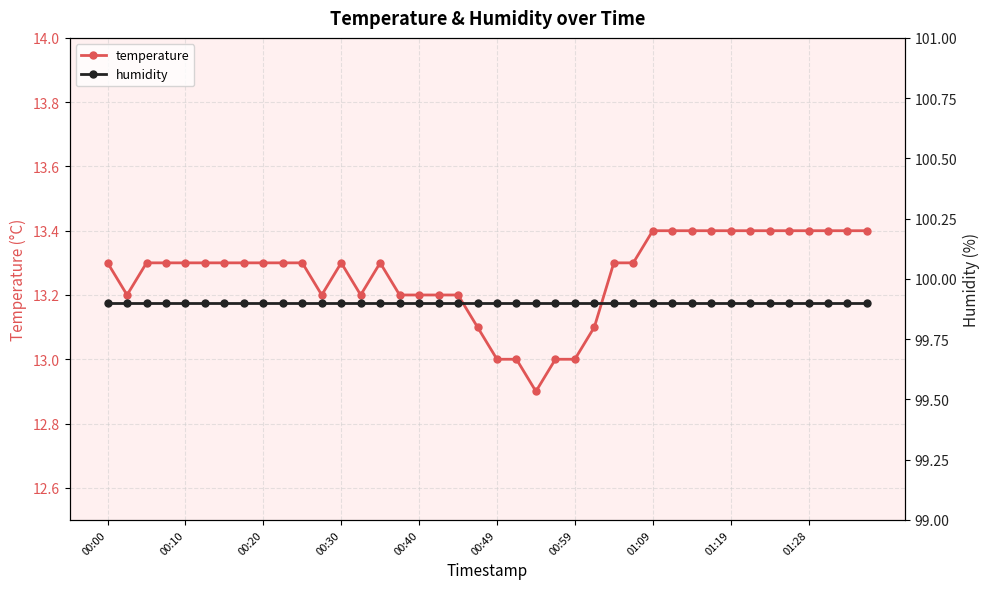

The value of temperature at 00:59 is 13.0. True or false?

True